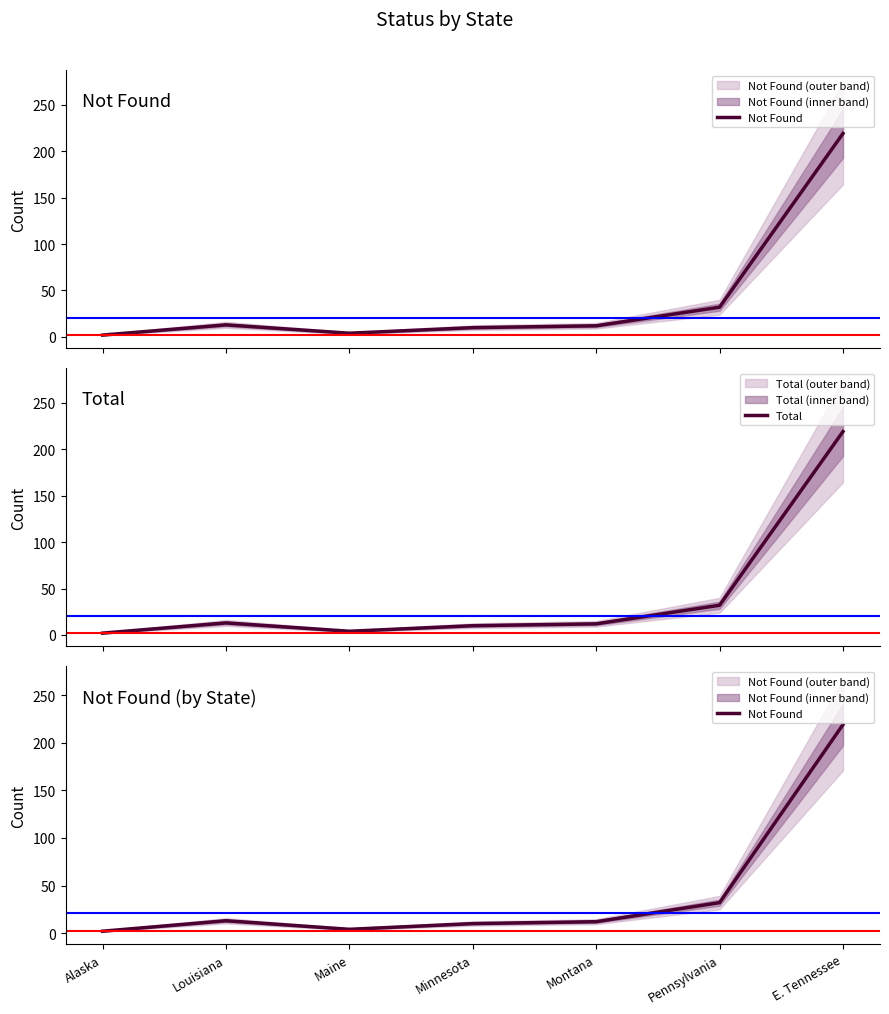

True or false: Not Found has more than 2 interior local peaks.

False